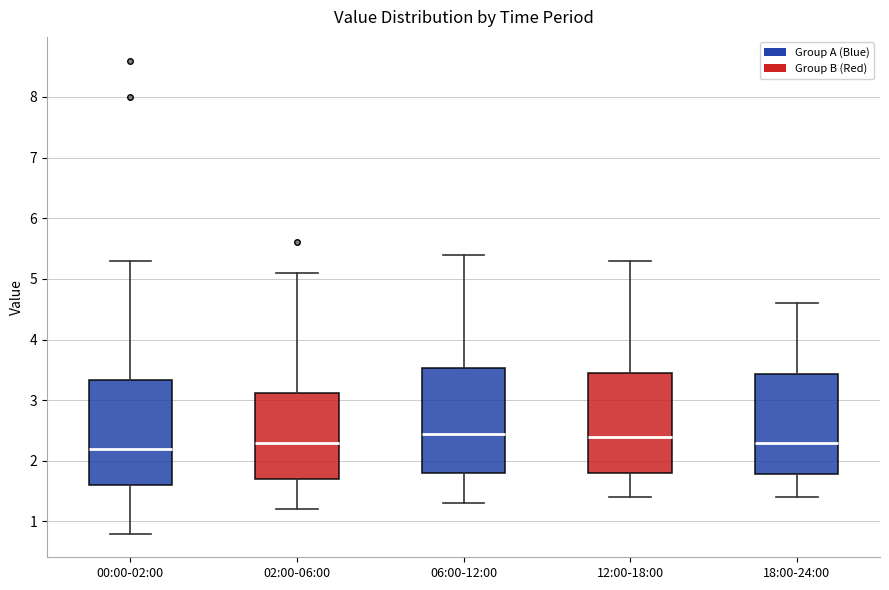

Where is the lower edge of the box for 00:00-02:00 on the y-axis? The values are not printed on the chart, so give them approximately, as read against the axis.

1.6